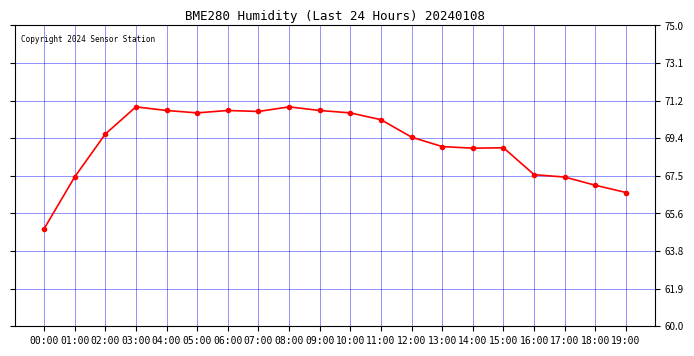

Is it true that the value at 16:00 is 102.2?

False